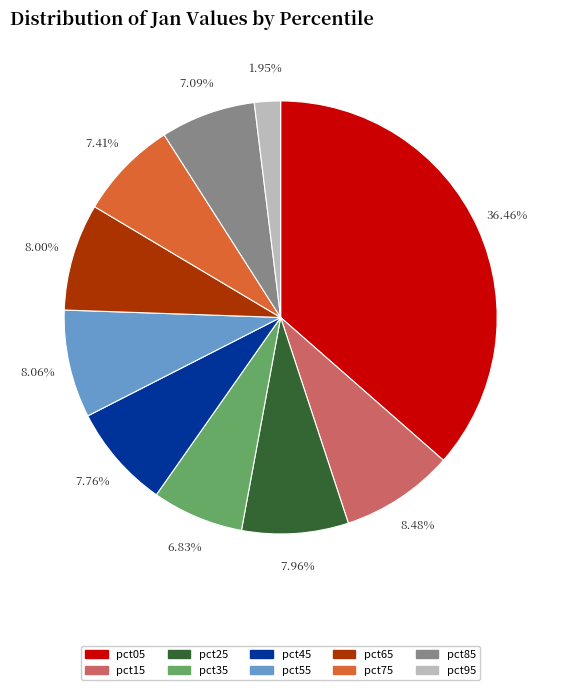

Is pct65 the majority of the pie?

No